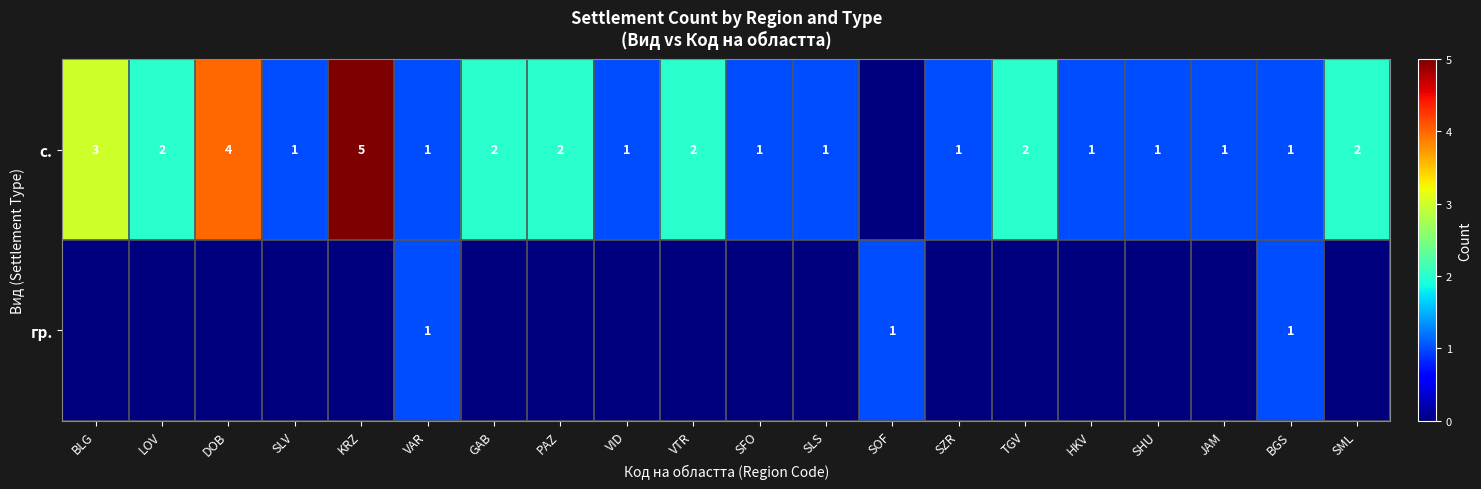

What is the sum of the с. values at SLV and BLG?

4